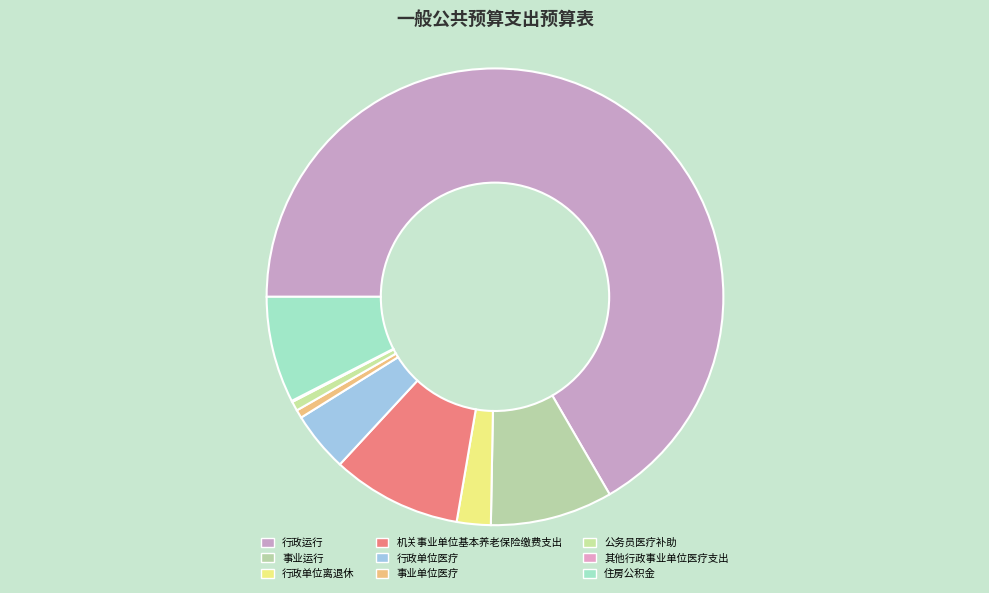

What percentage is NOT represented by 机关事业单位基本养老保险缴费支出?

90.8%